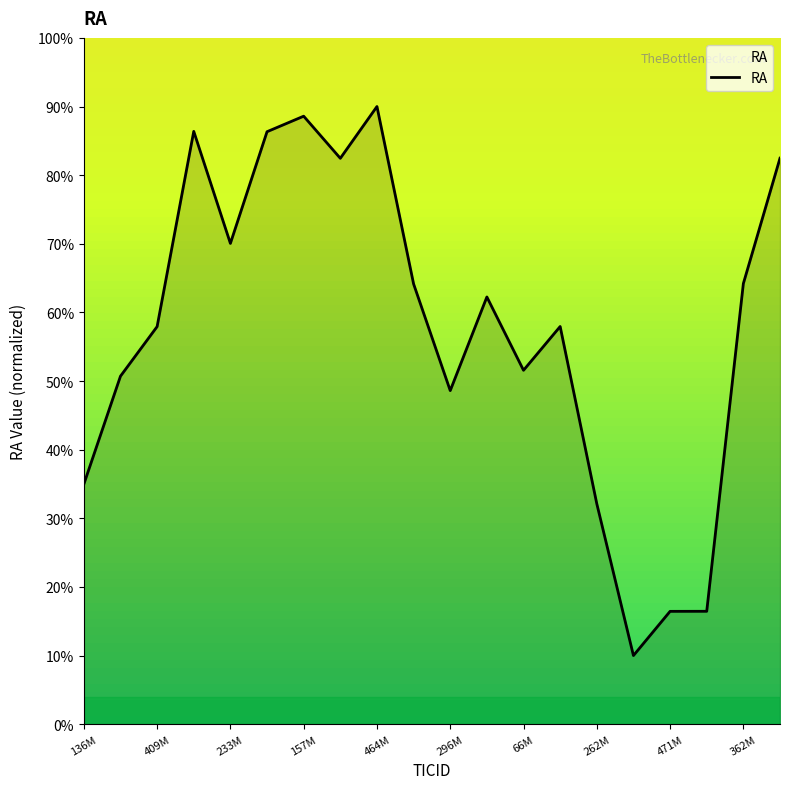

What is the greatest value displayed?

90.0